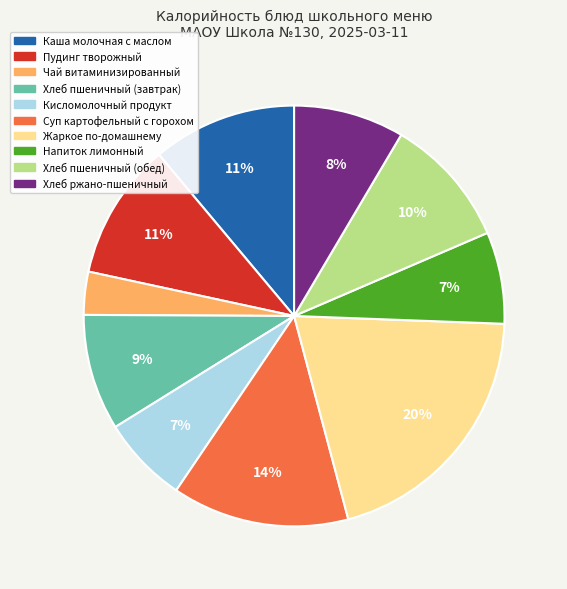

Is the sum of Напиток лимонный and Хлеб ржано-пшеничный greater than half?

No